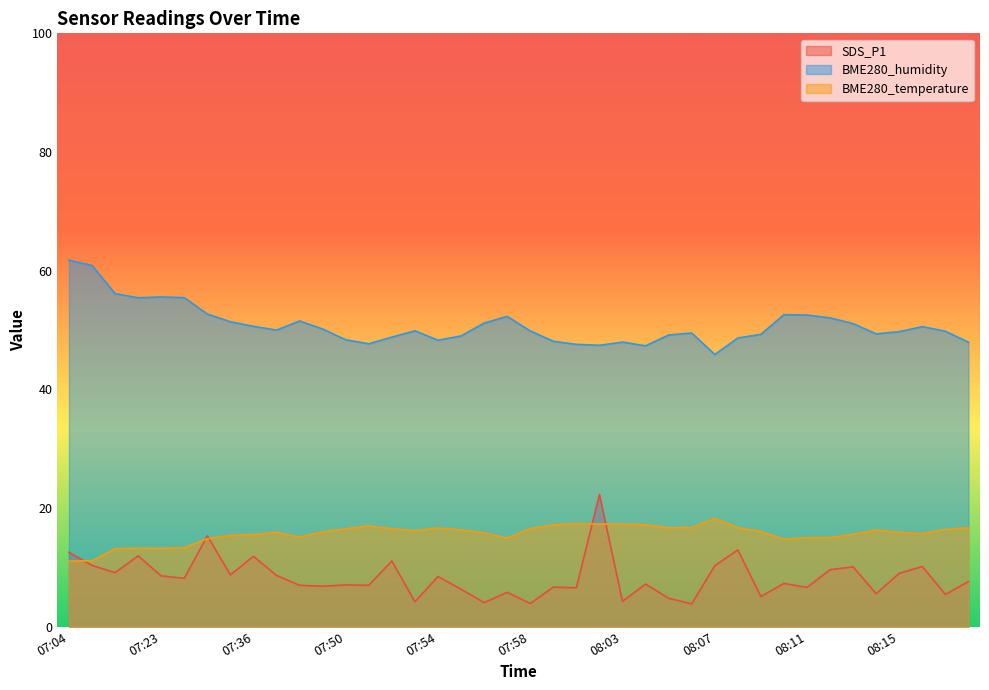

At 08:15, list the series in order from smallest to largest.

SDS_P1, BME280_temperature, BME280_humidity